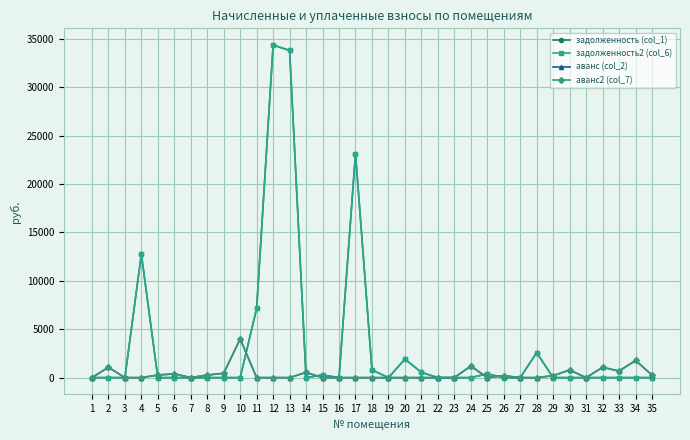

Which series has the largest range (max minus min)?

задолженность (col_1)